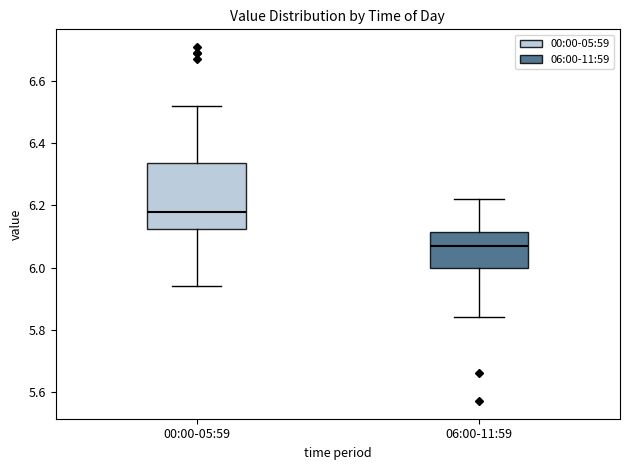

Which box is the tallest, from its lower edge to its upper edge?

00:00-05:59